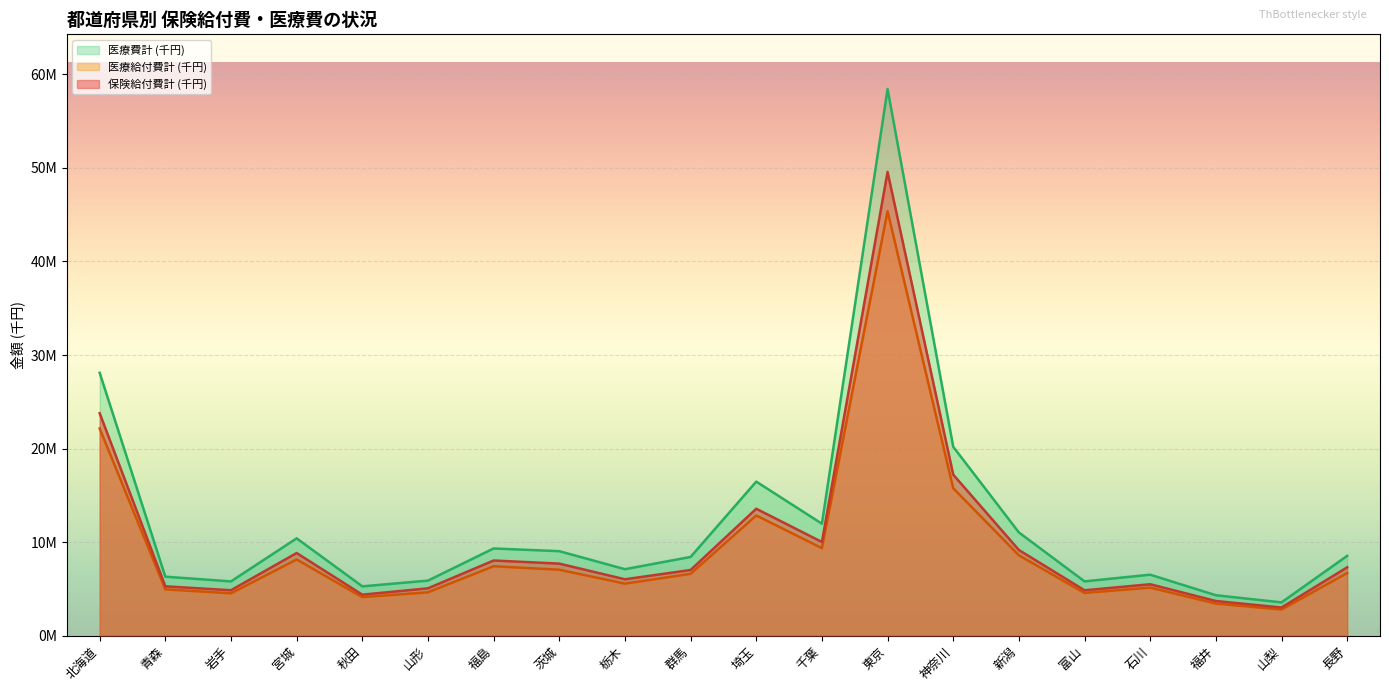

In 医療費計 (千円), how many points are higher than both neighbors (excluding endpoints)?

5